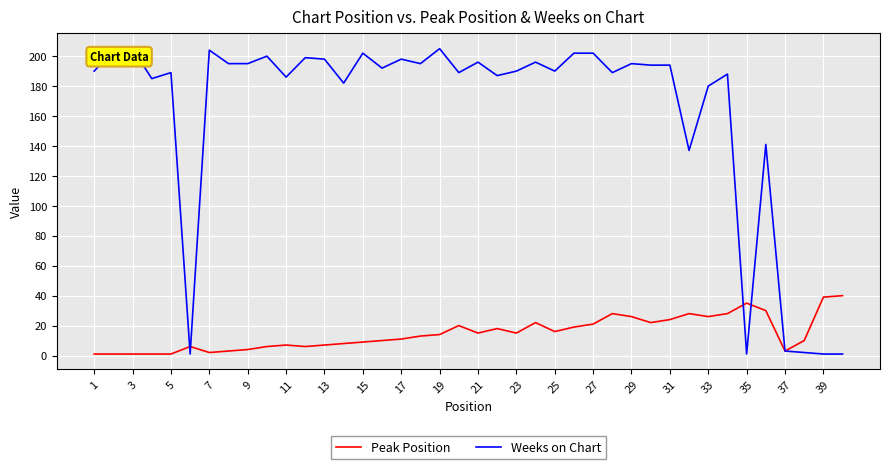

Which series has the widest spread of values?

Weeks on Chart